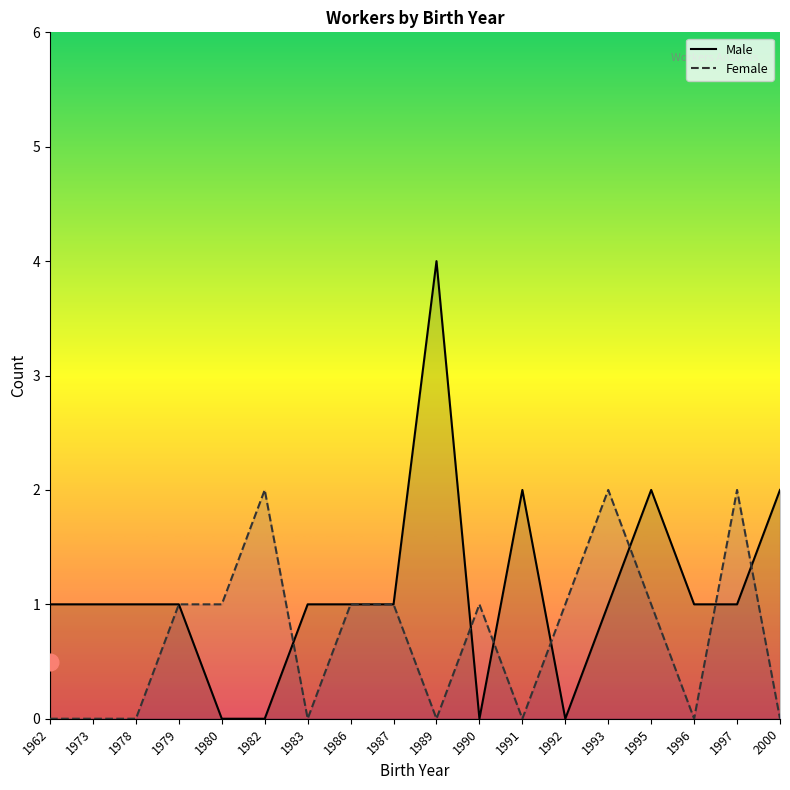

True or false: Female has a value of 0 at 1996.

True